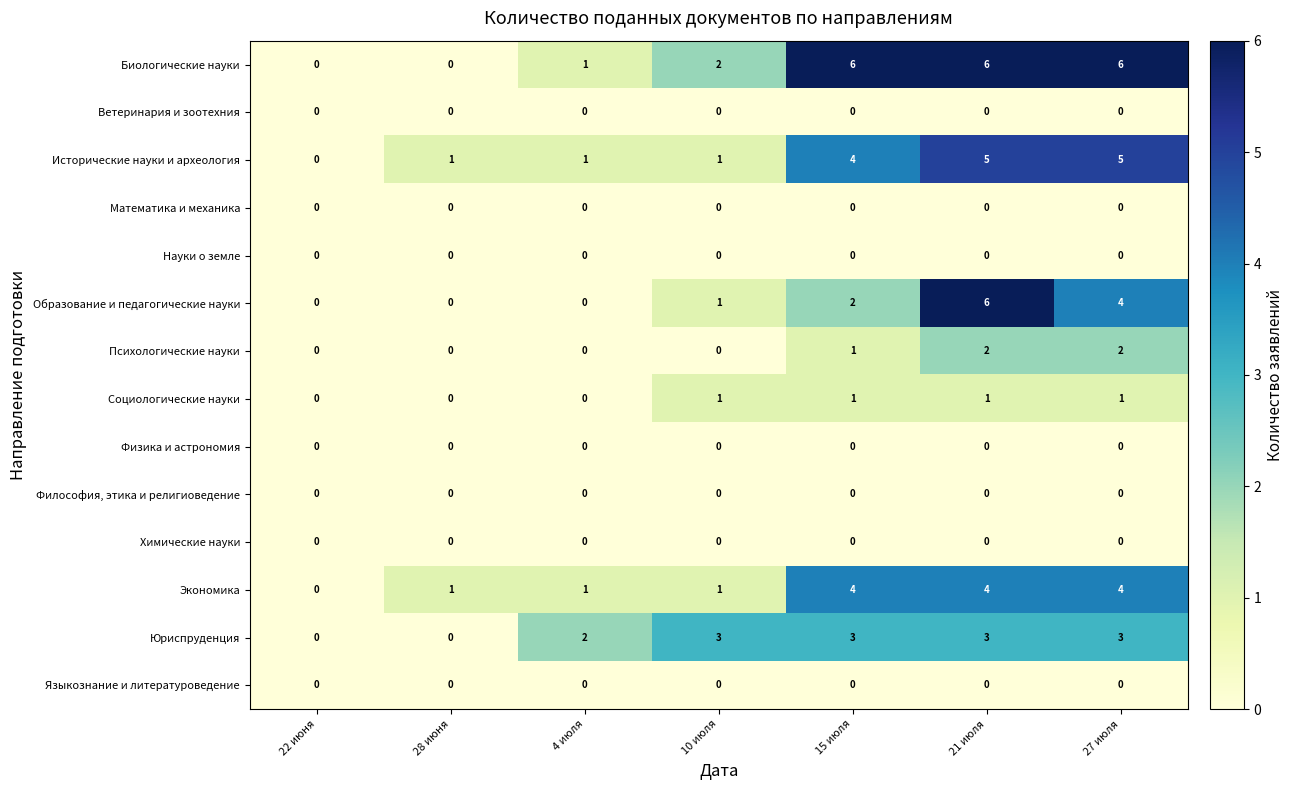

How many data points does each series have?

7